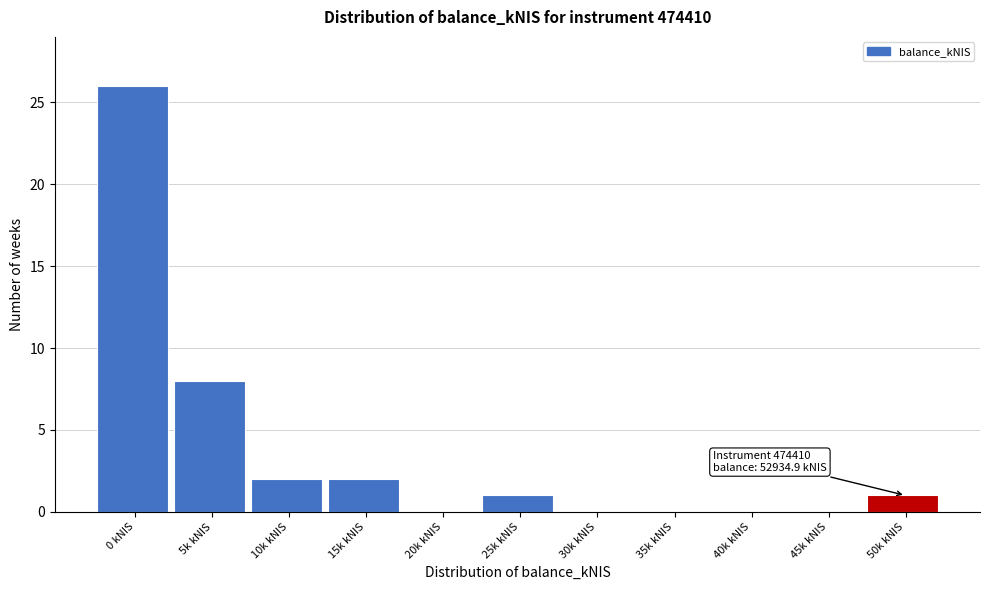

Reading left to right, list all the values displayed in this chart.

0 kNIS=26	5k kNIS=8	10k kNIS=2	15k kNIS=2	20k kNIS=0	25k kNIS=1	30k kNIS=0	35k kNIS=0	40k kNIS=0	45k kNIS=0	50k kNIS=1